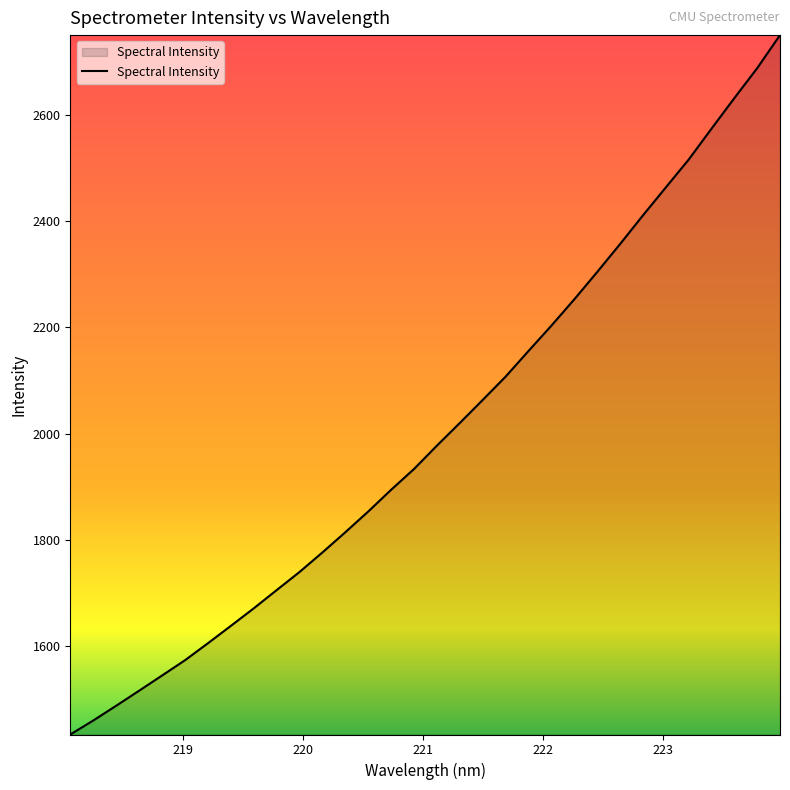

What is the greatest value displayed?

2750.1